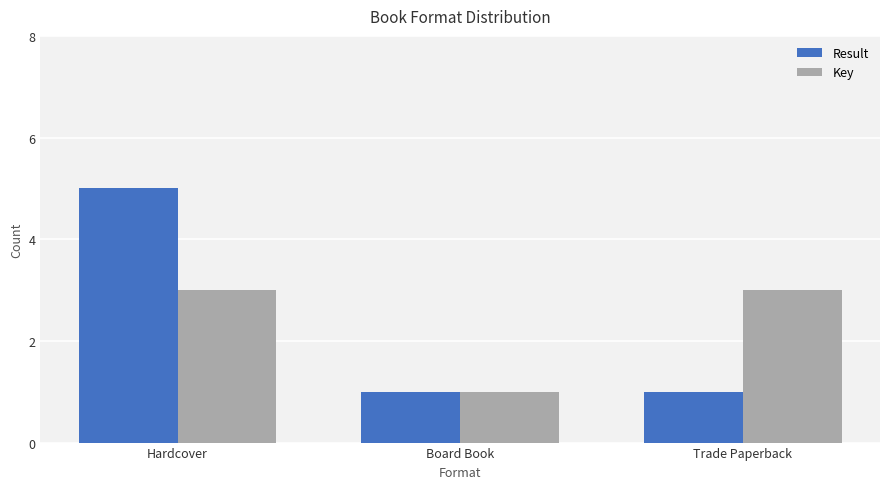

What is the total value across all series at Board Book?

2